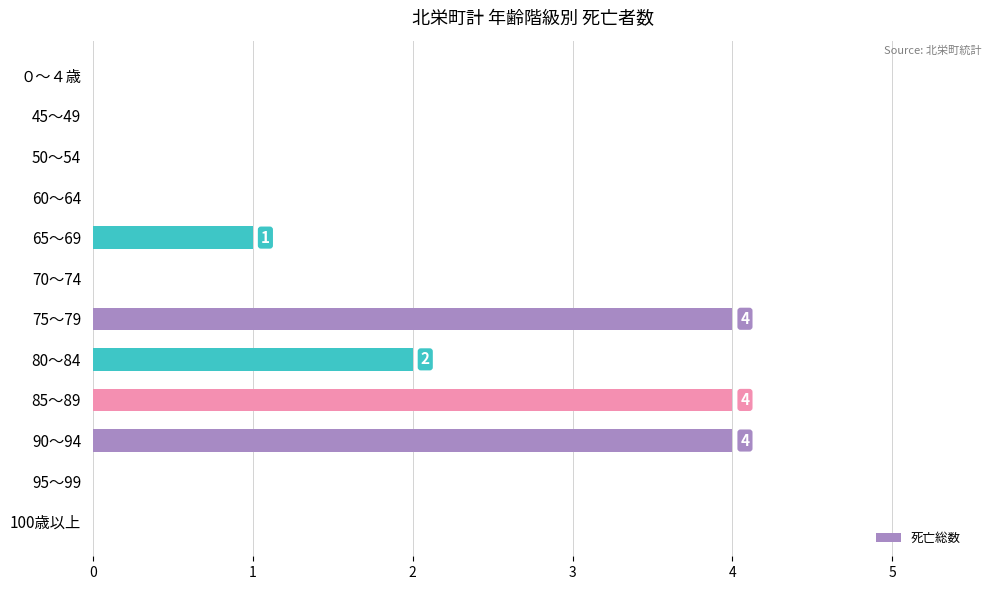

At which label is the value closest to 2?

80～84